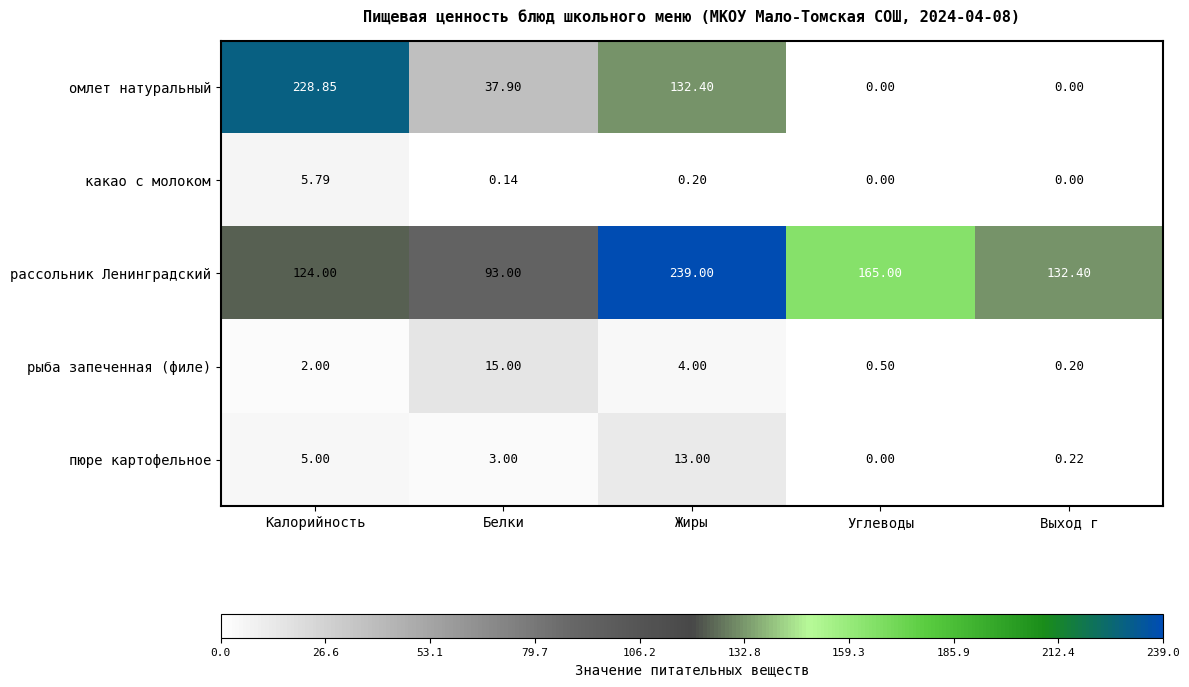

Between Калорийность and Белки, which series saw the biggest shift?

омлет натуральный